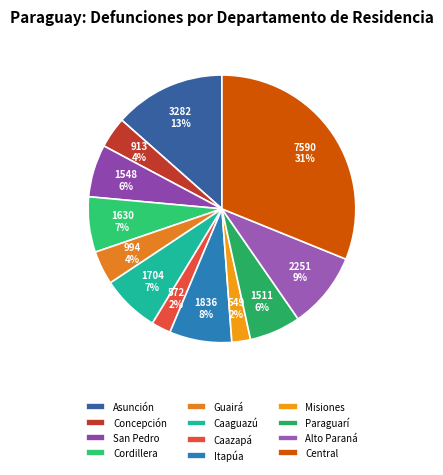

Combined, what portion of the pie is Concepción and Asunción?

17.2%